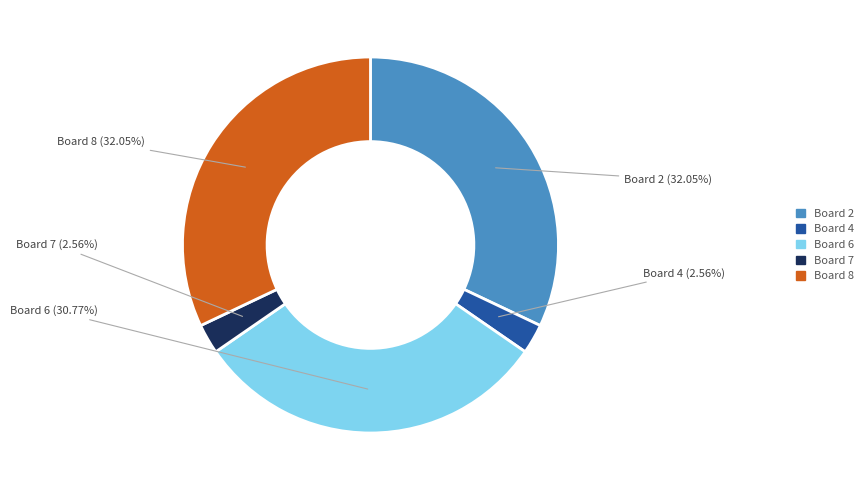

To the nearest percent, what percentage of the pie is Board 4?

3%